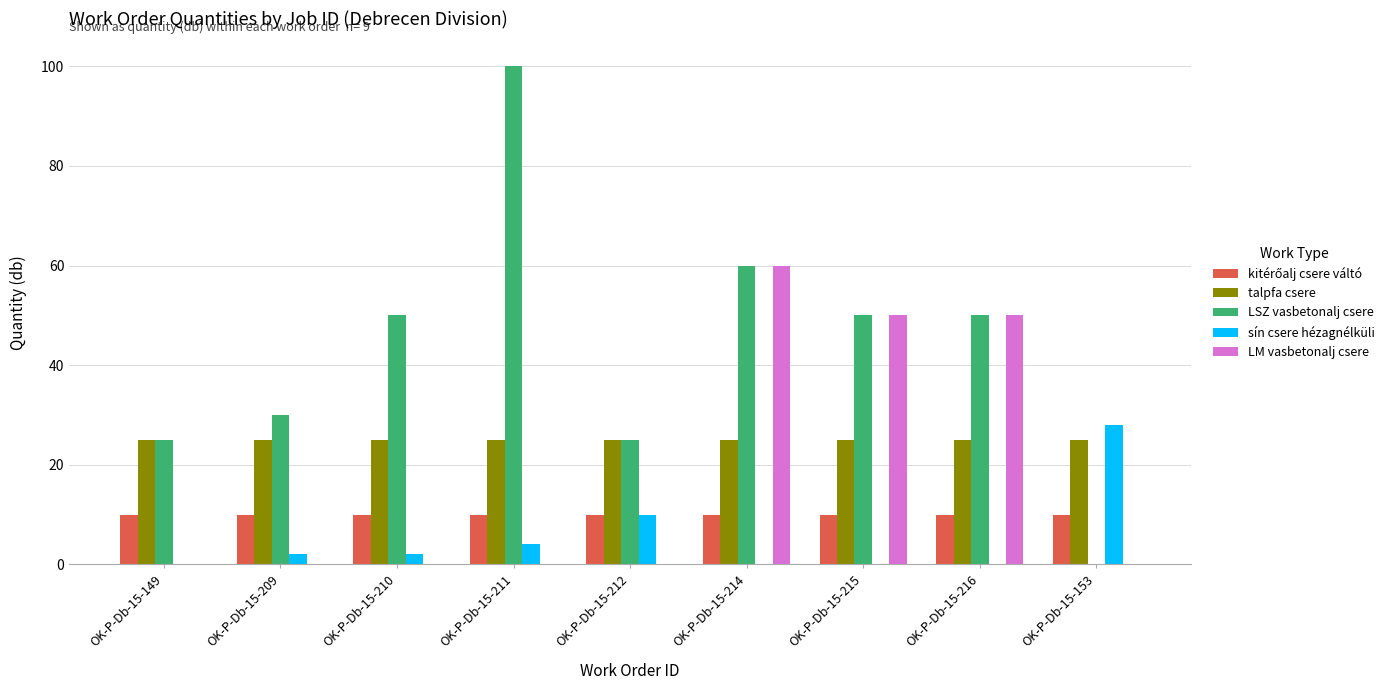

Is the value of LSZ vasbetonalj csere at OK-P-Db-15-149 greater than the value of LM vasbetonalj csere at OK-P-Db-15-215?

No